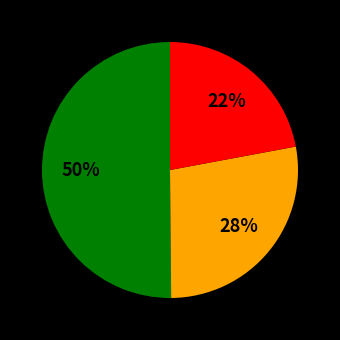

Count the number of slices in the pie.

3